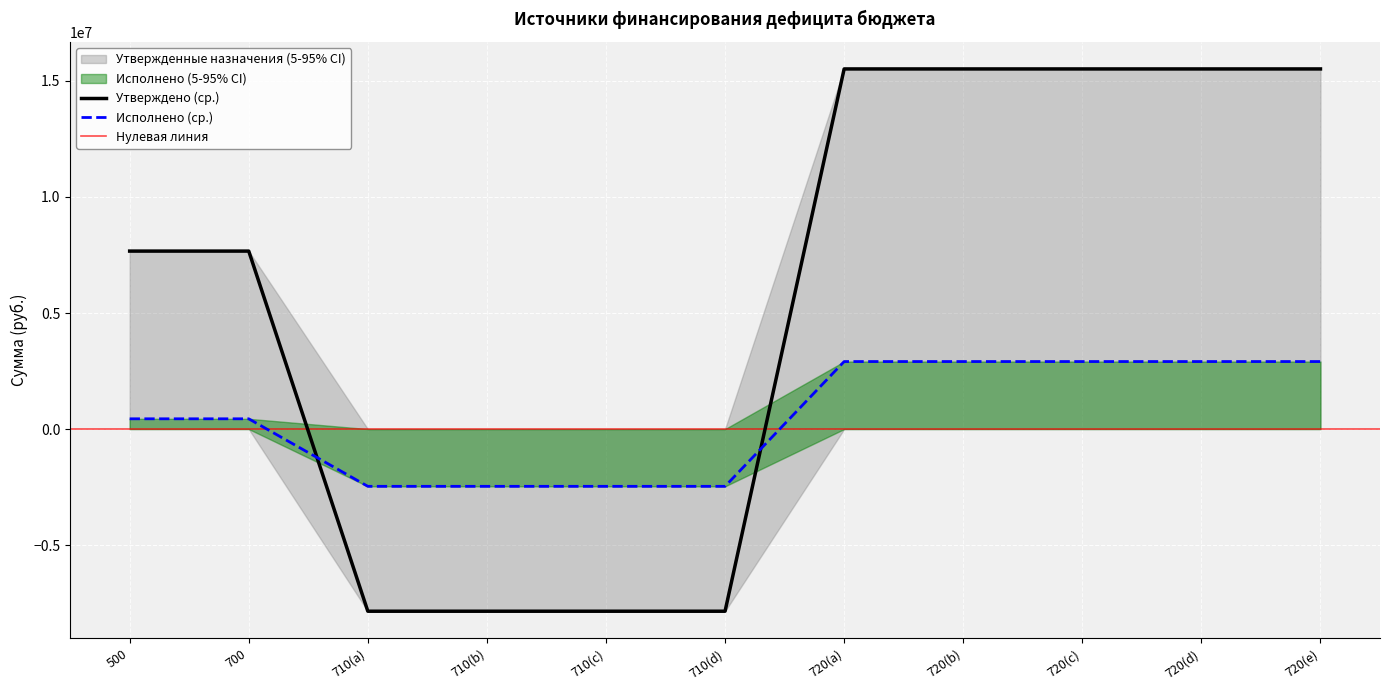

How many lines are shown in the chart?

2